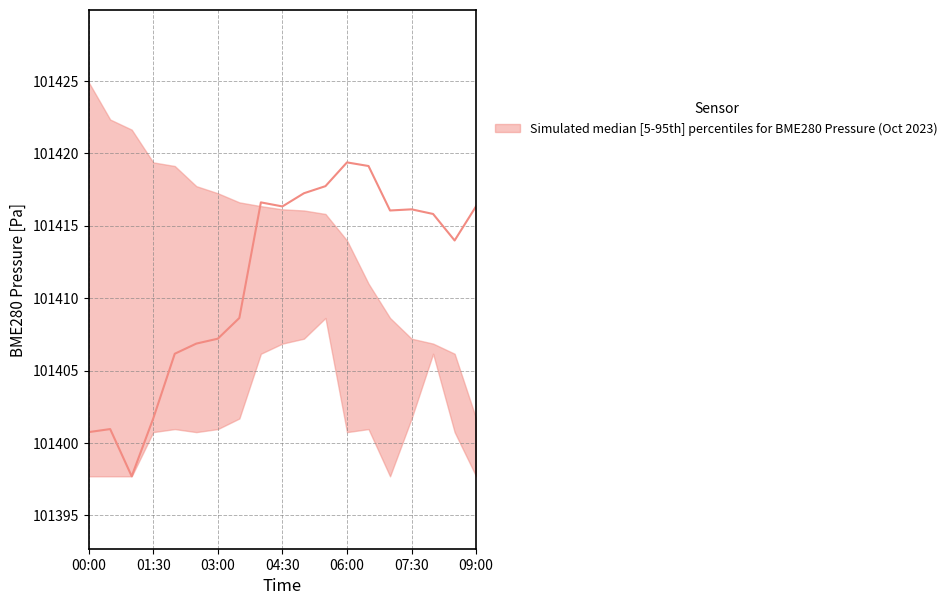

At which label does median reach its minimum?

01:00